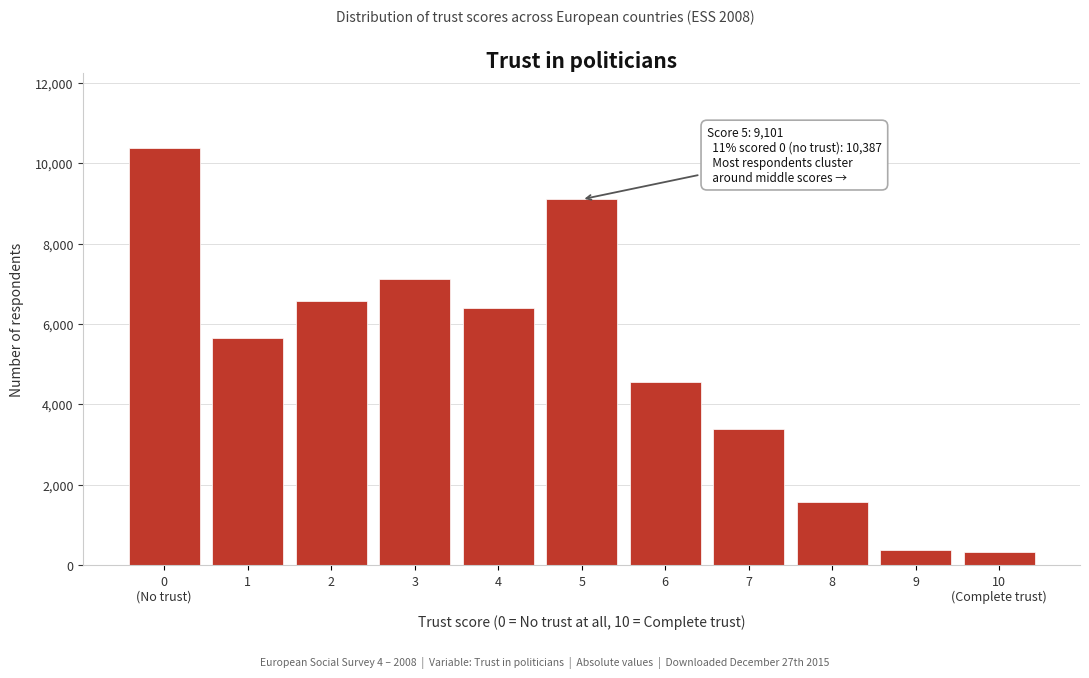

Reading right to left, list all the values displayed in this chart.

332	388	1562	3387	4565	9101	6395	7123	6563	5651	10387